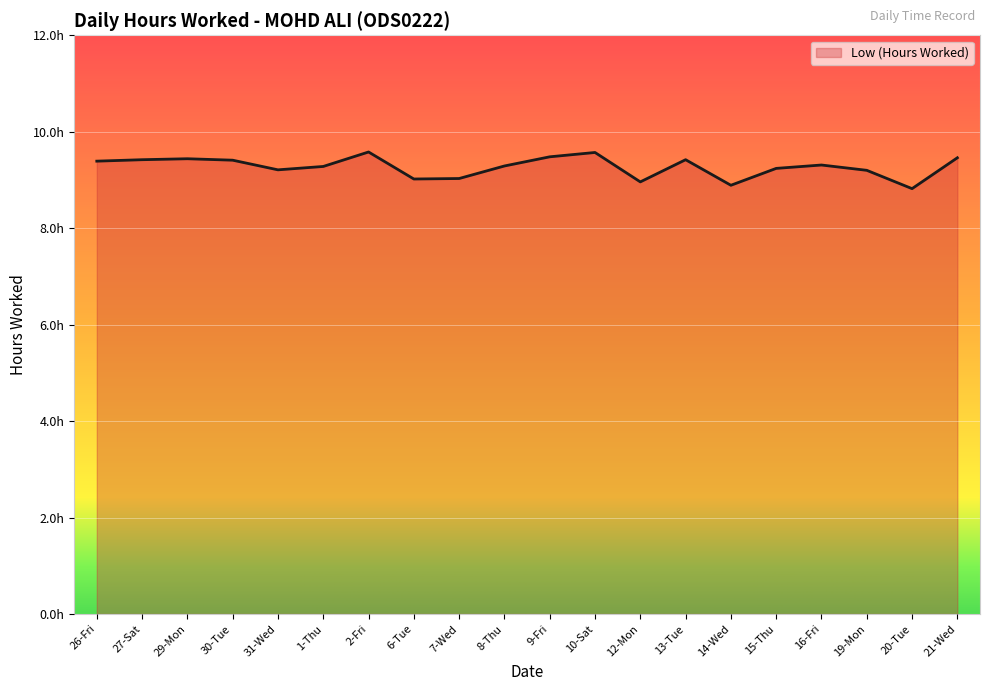

Reading left to right, what are all the values shown in this chart?

9.4	9.4	9.4	9.4	9.2	9.3	9.6	9.0	9.0	9.3	9.5	9.6	9.0	9.4	8.9	9.2	9.3	9.2	8.8	9.5